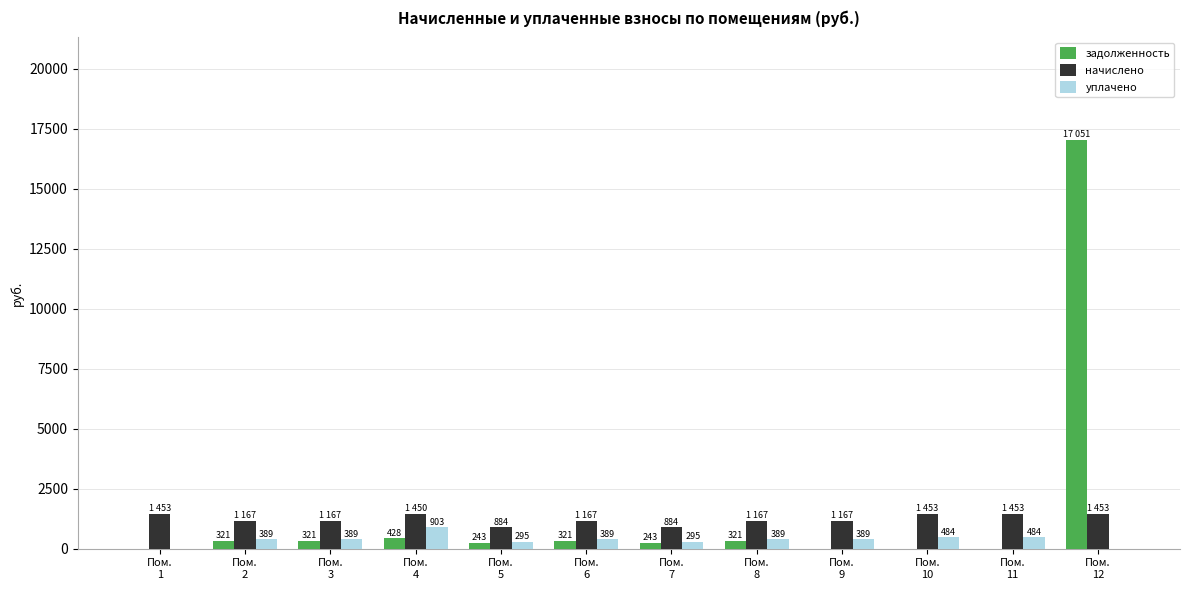

What is the maximum value shown in the chart?

17050.5